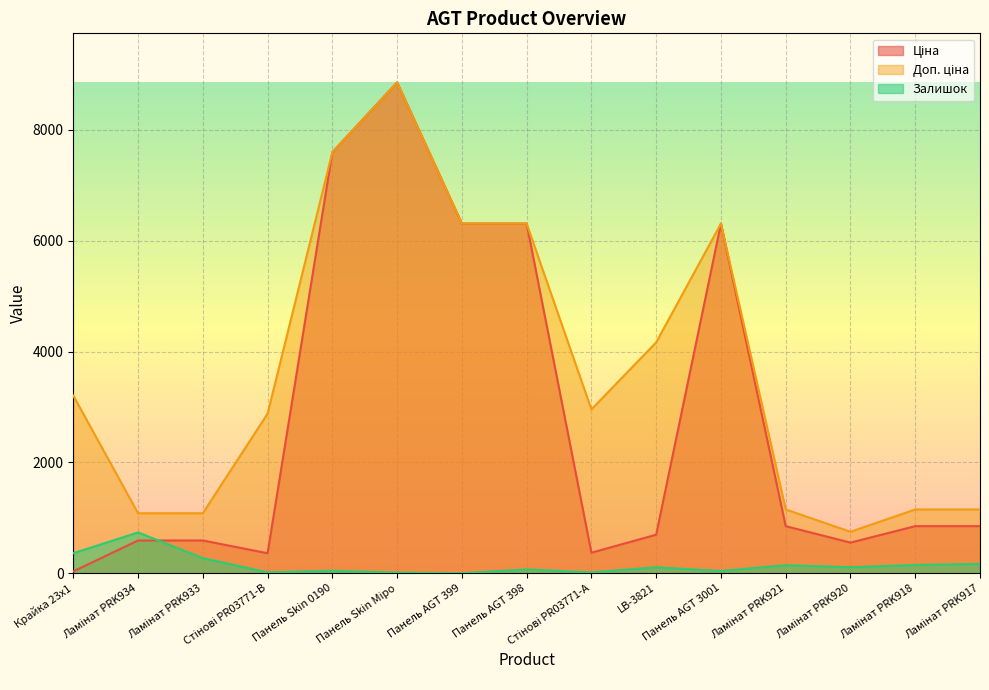

How many lines are shown in the chart?

3